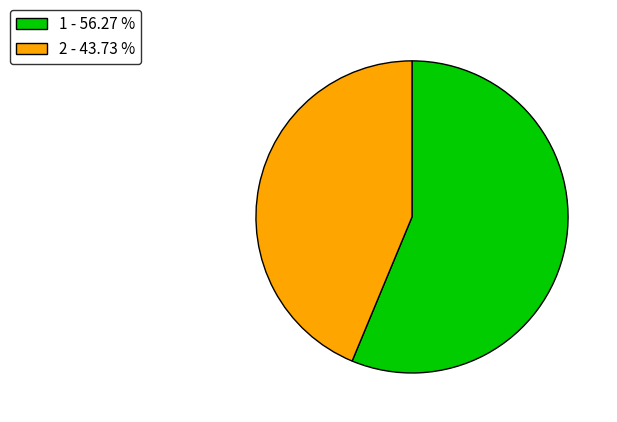

Between 1 - 56.27 % and 2 - 43.73 %, which is larger?

1 - 56.27 %